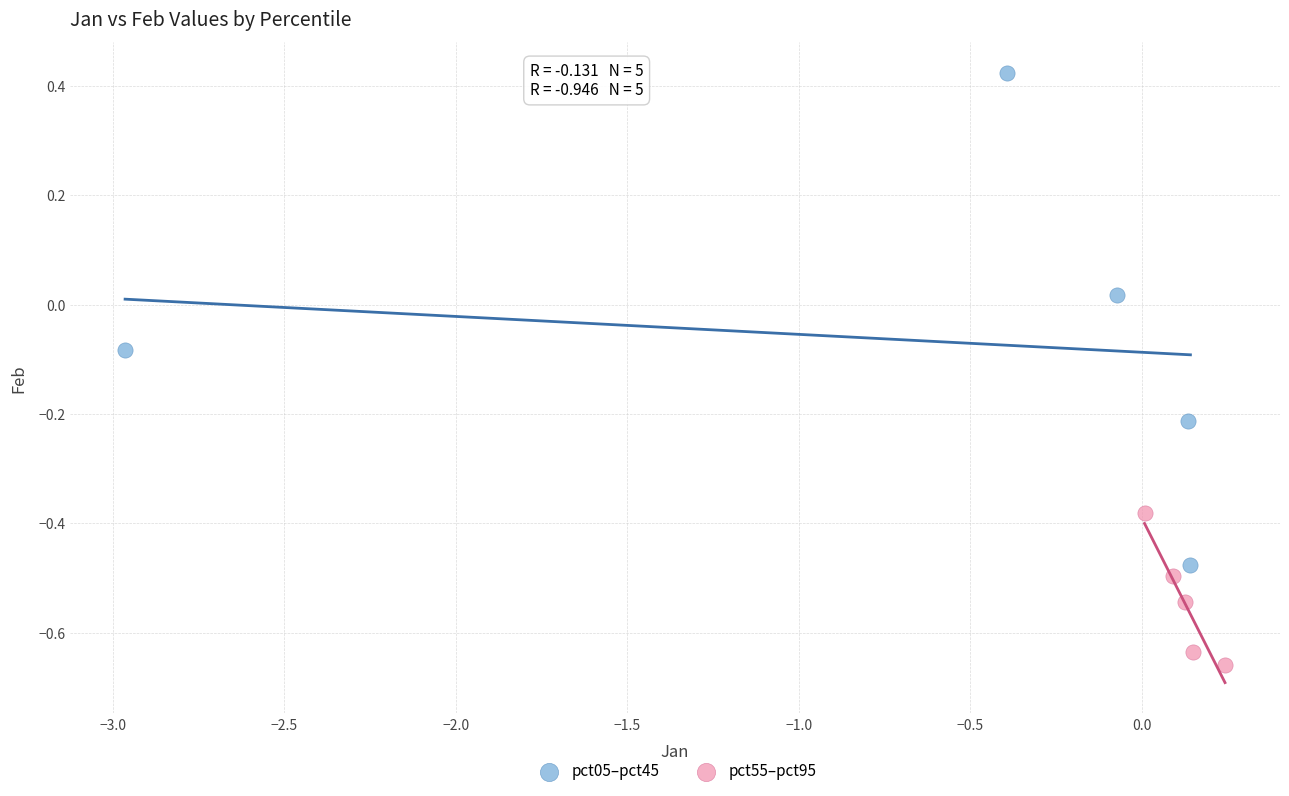

Which series reaches the minimum Y coordinate?

pct55–pct95